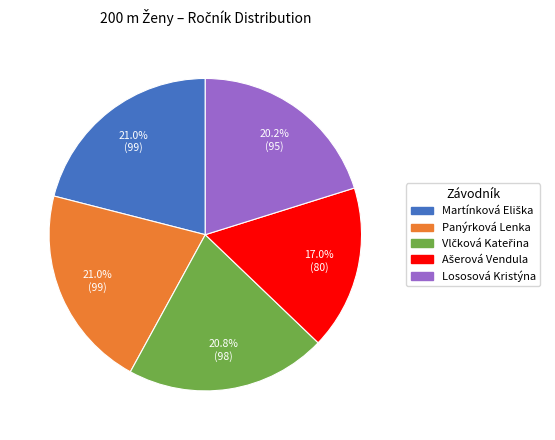

Does any single category account for the majority?

No